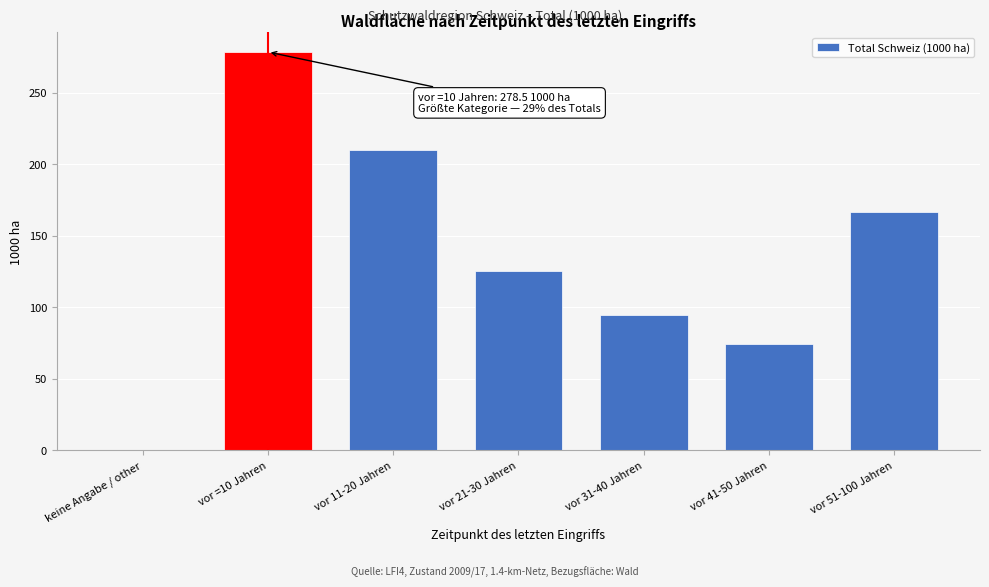

Reading right to left, list all the values displayed in this chart.

vor 51-100 Jahren=166.5	vor 41-50 Jahren=74.6	vor 31-40 Jahren=94.8	vor 21-30 Jahren=125.2	vor 11-20 Jahren=210.2	vor =10 Jahren=278.5	keine Angabe / other=0.4